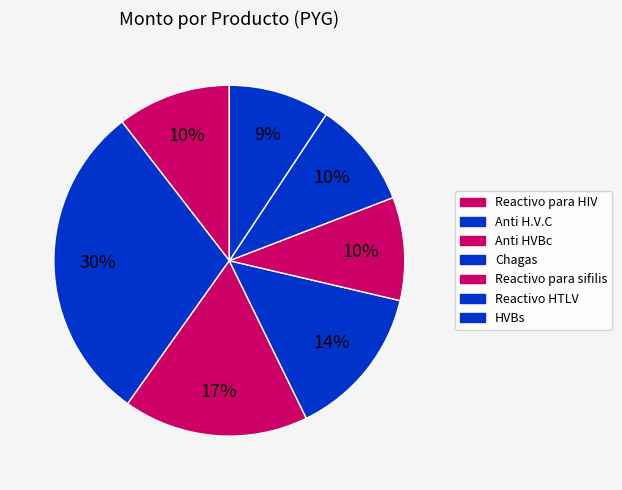

How many segments does this pie chart have?

7